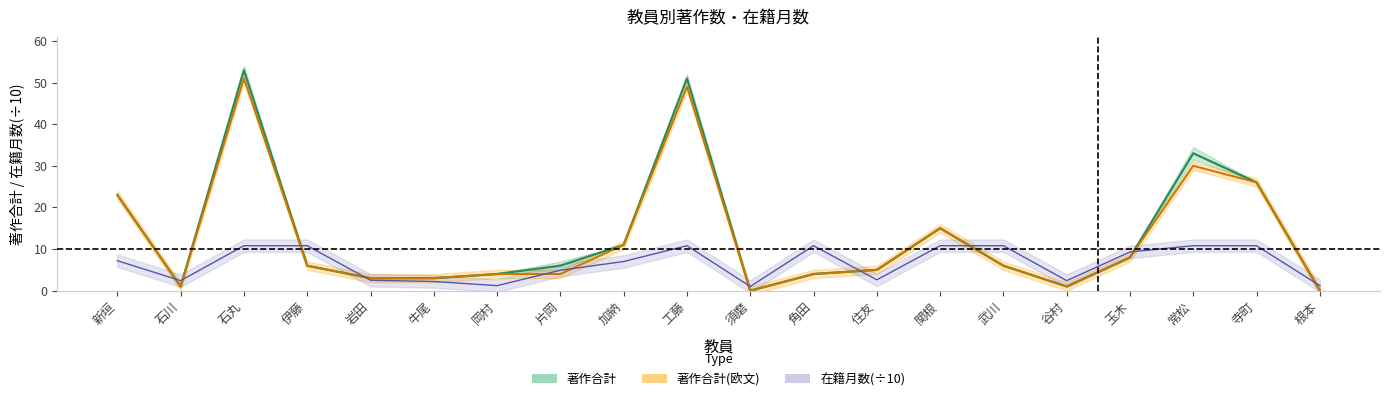

How many lines are shown in the chart?

3